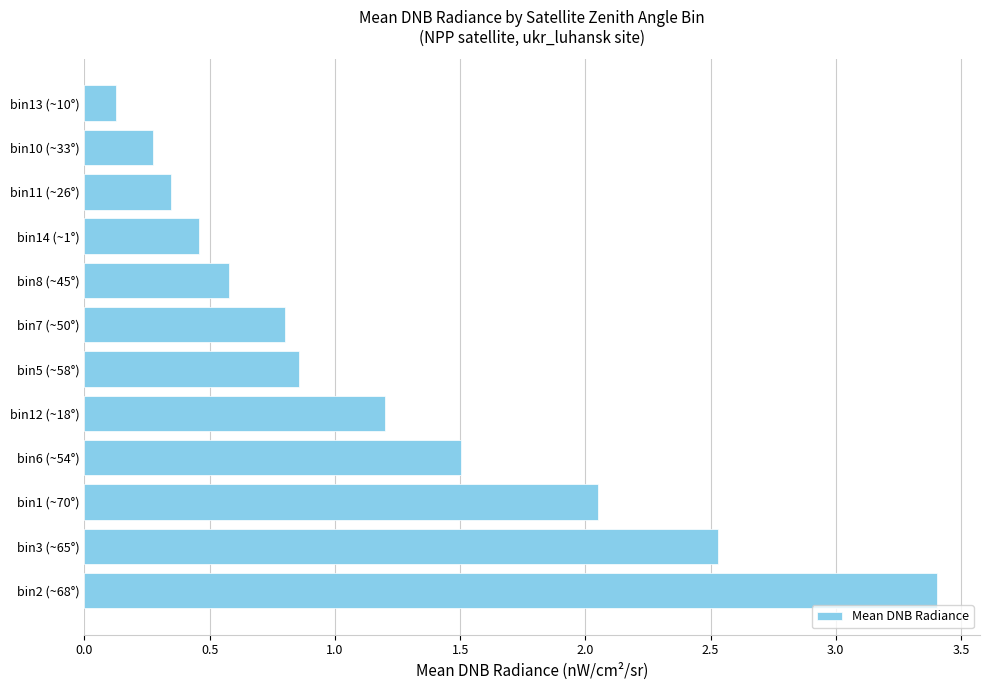

What is the sum of all values?

14.1